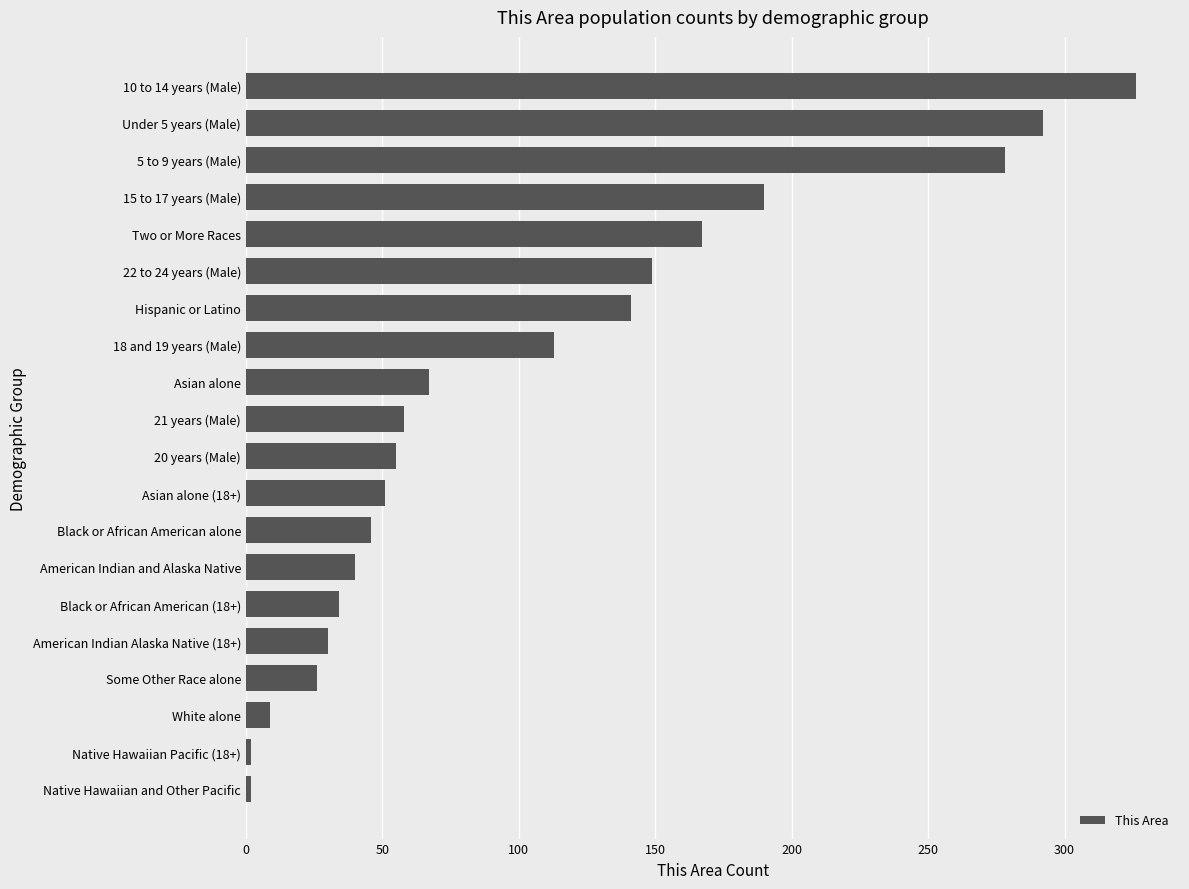

How many data points does each series have?

20